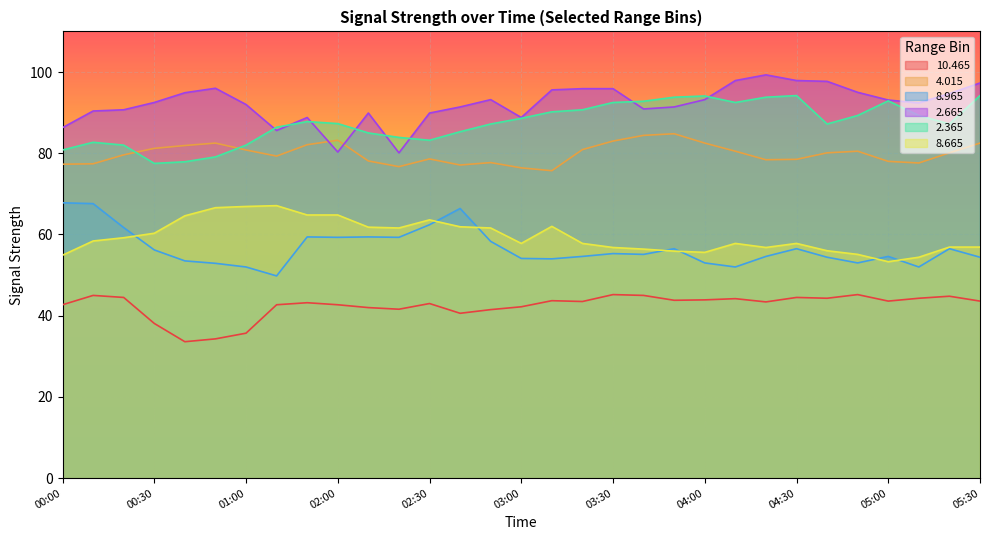

How many interior local peaks does the   2.665 series have?

5